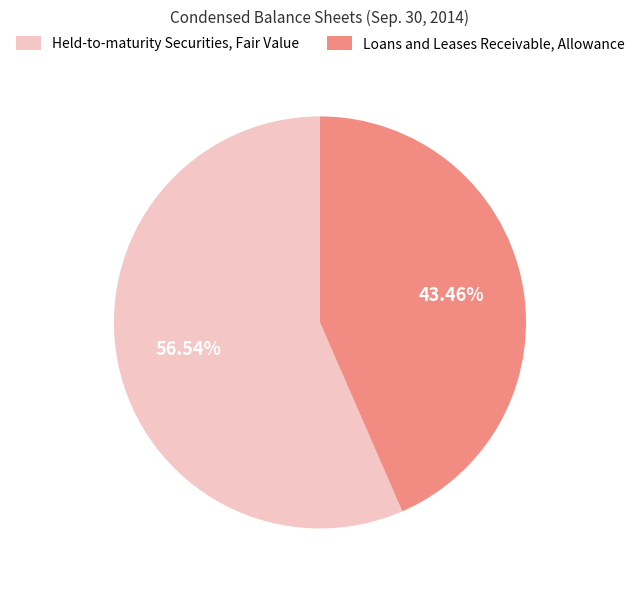

What is the majority slice?

Held-to-maturity Securities, Fair Value